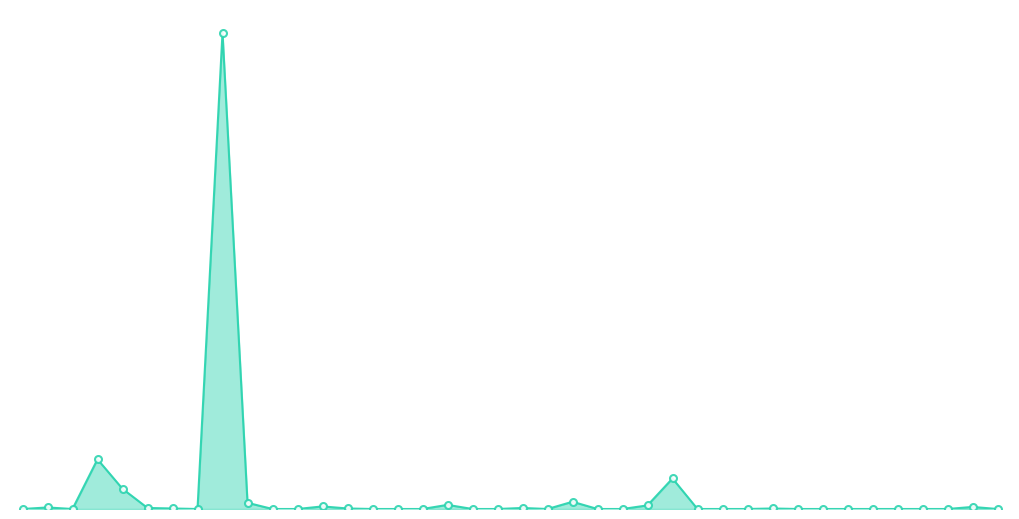

What is the maximum value shown in the chart?

920